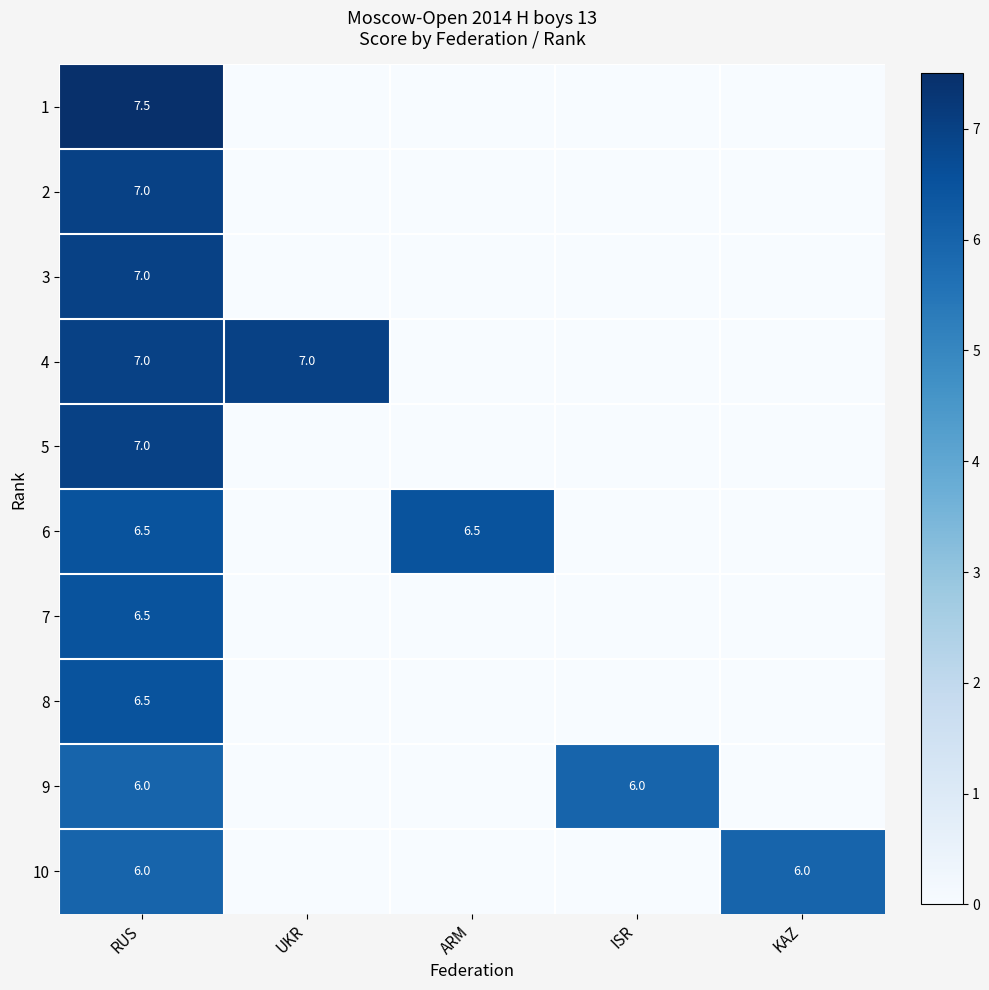

The value of 6 at RUS is 11.3. True or false?

False